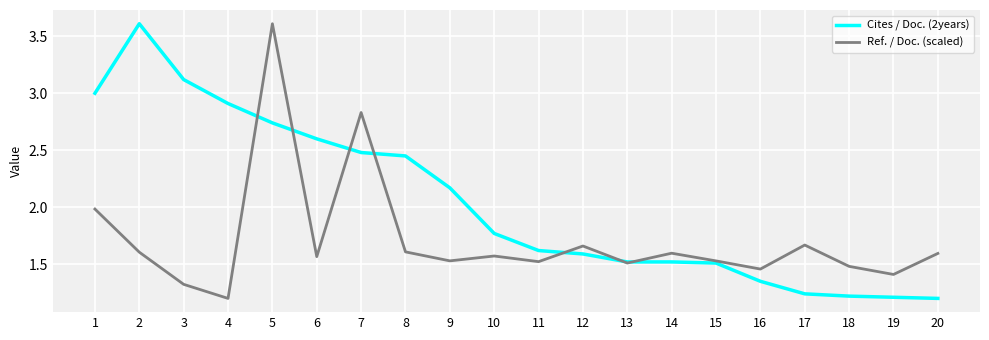

Between which two adjacent categories do Ref. / Doc. (scaled) and Cites / Doc. (2years) first intersect?

4 and 5